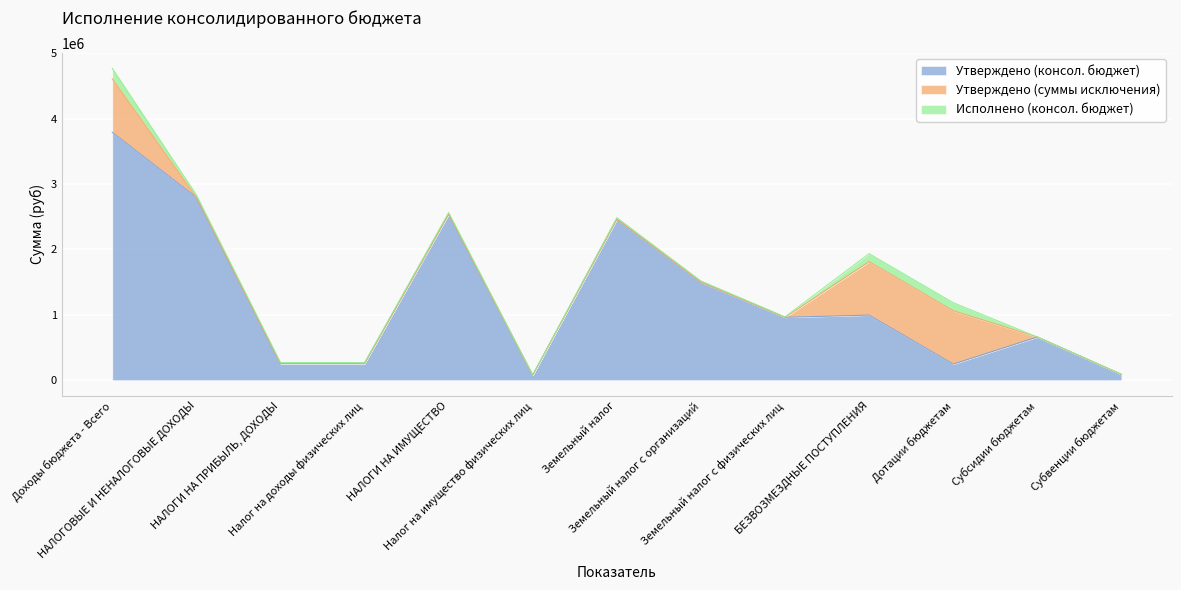

At which label is Исполнено (консол. бюджет) closest to 80722?

НАЛОГОВЫЕ И НЕНАЛОГОВЫЕ ДОХОДЫ